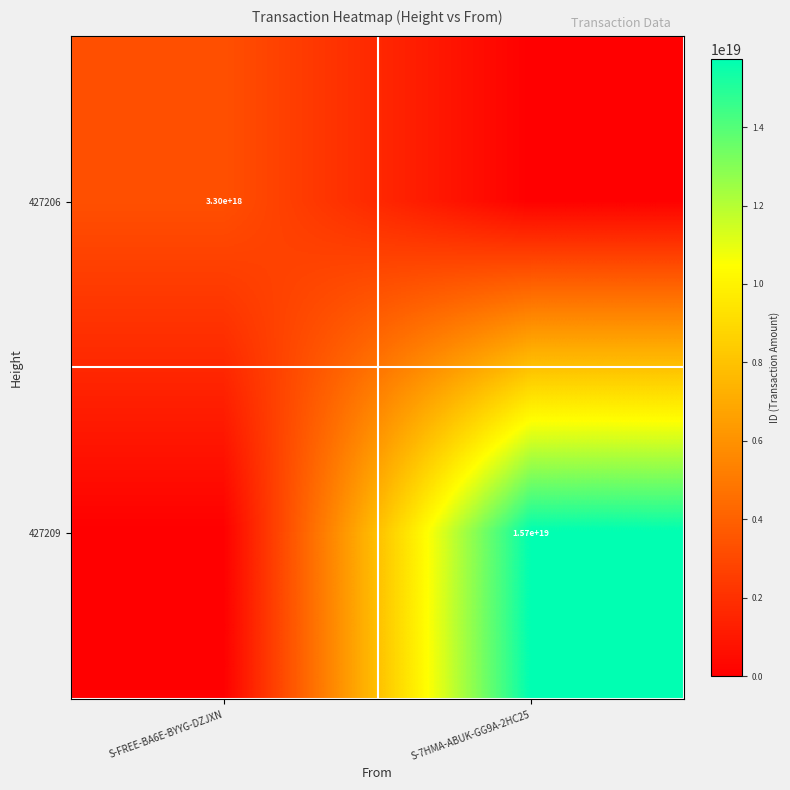

The value of 427206 at S-FREE-BA6E-BYYG-DZJXN is 924781506561905152. True or false?

False